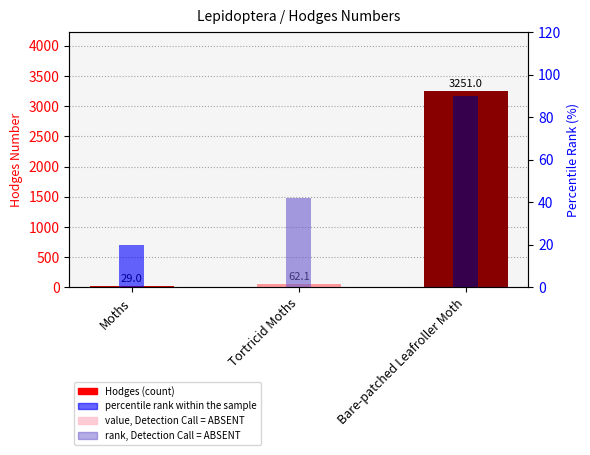

The value of percentile rank within the sample at Tortricid Moths is 16.1. True or false?

False